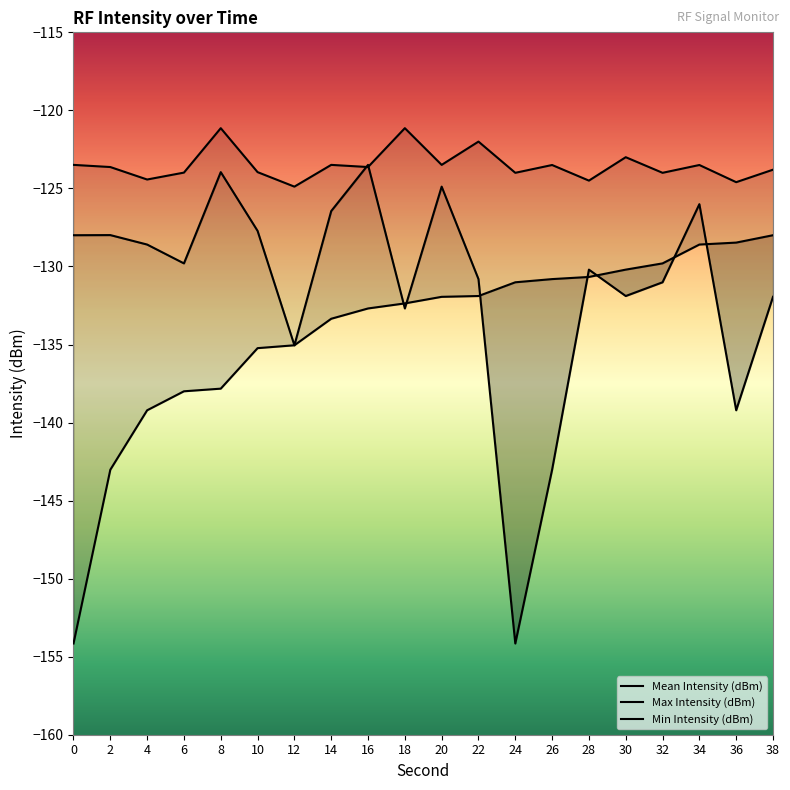

True or false: Mean Intensity (dBm) has more than 1 points higher than both neighbors.

True